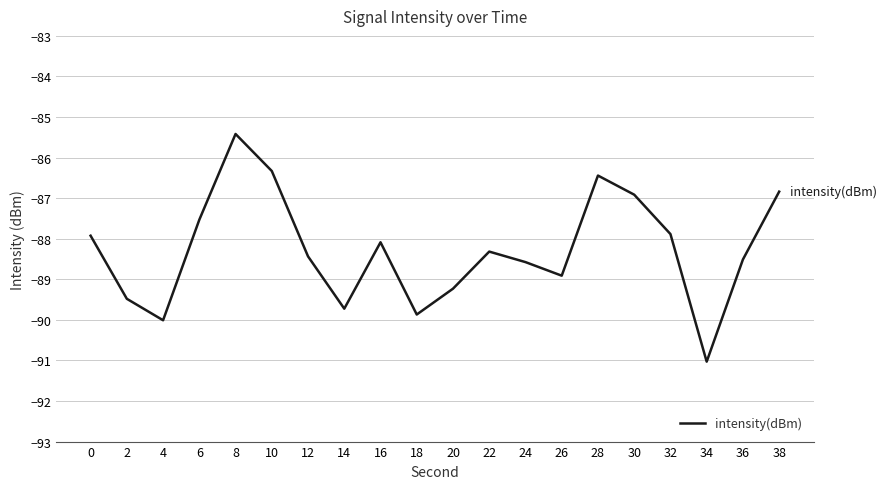

Which category has the lowest value across all series?

34